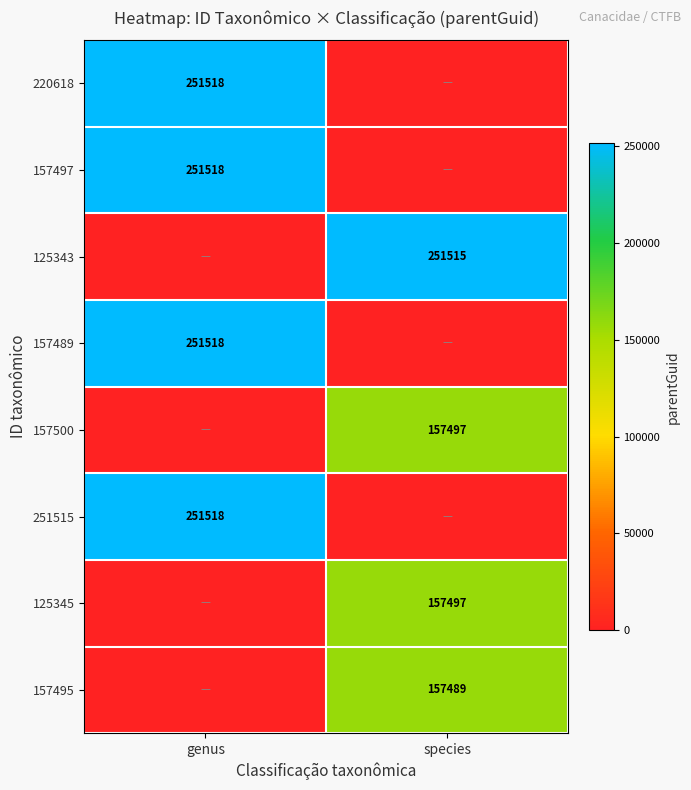

True or false: 220618 has a value of 50932 at genus.

False